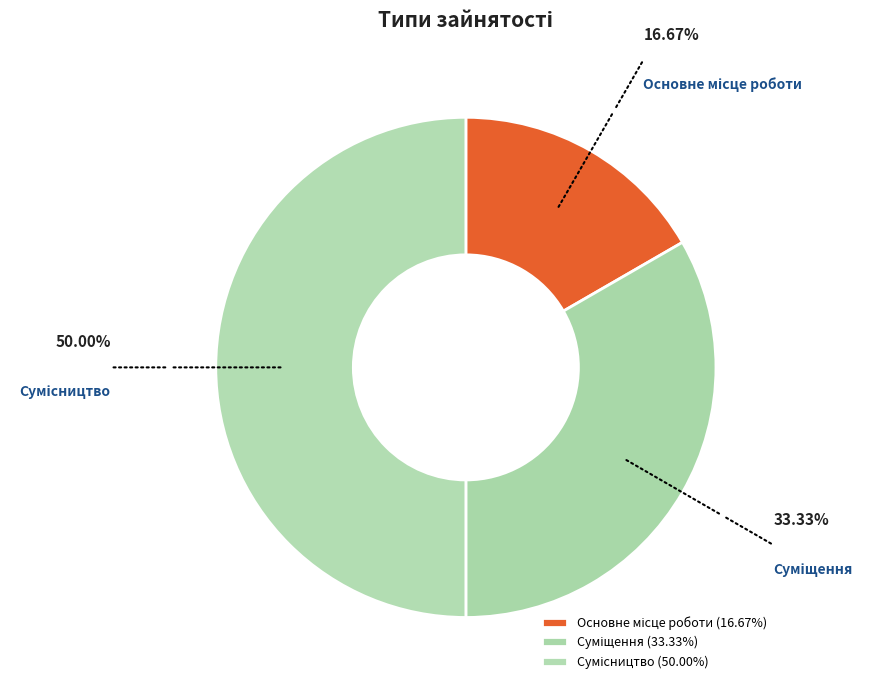

Count the number of slices in the pie.

3